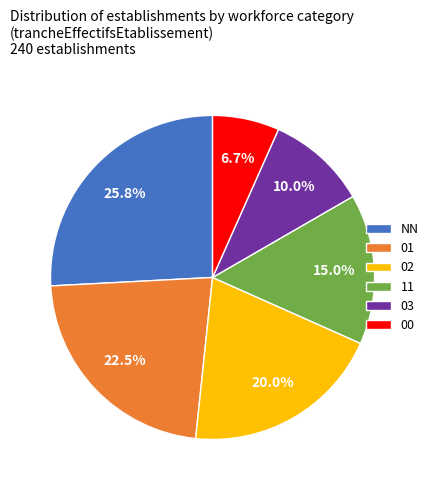

Count the number of slices in the pie.

6